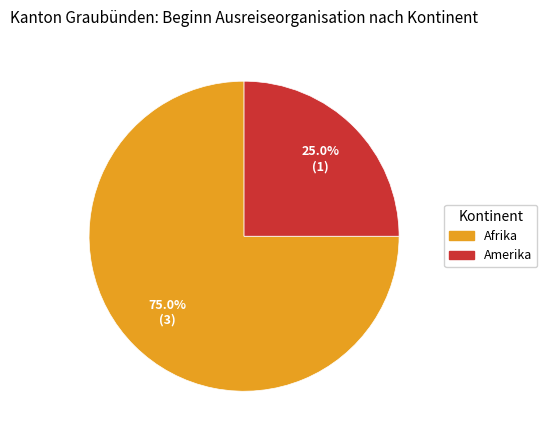

Is there any slice that represents more than half of the pie?

Yes